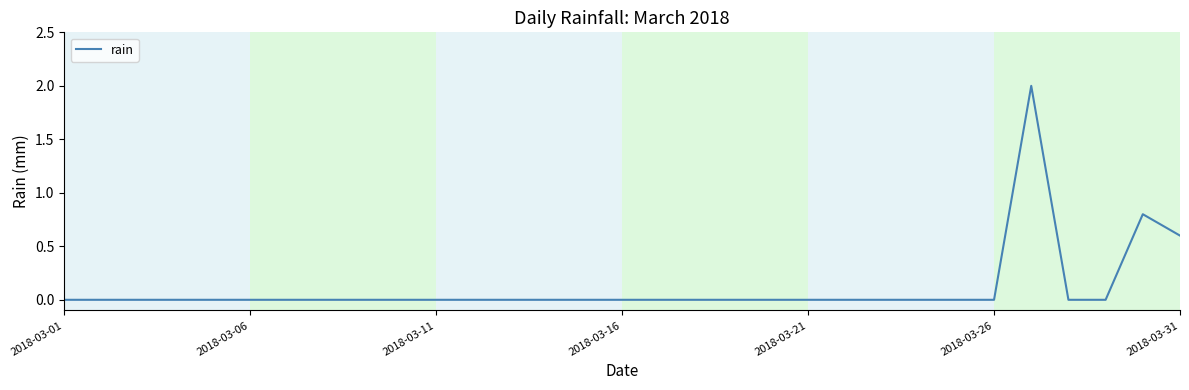

What is the difference between the maximum and minimum values?

2.0